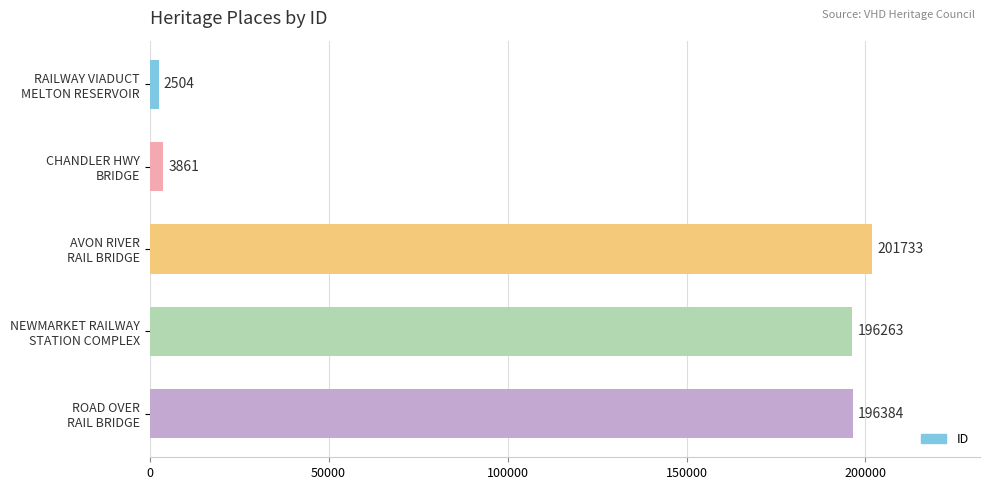

What is the average value?

120149